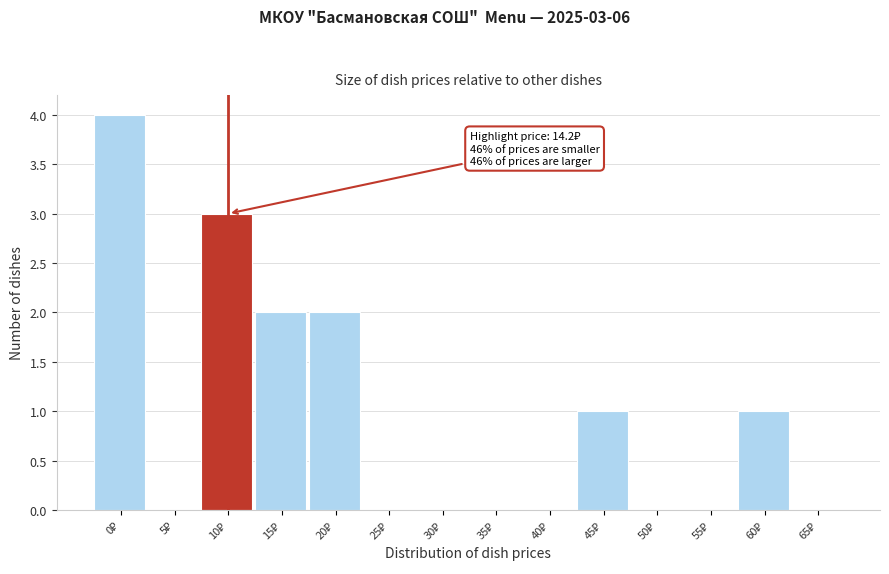

What is the sum of all values?

13